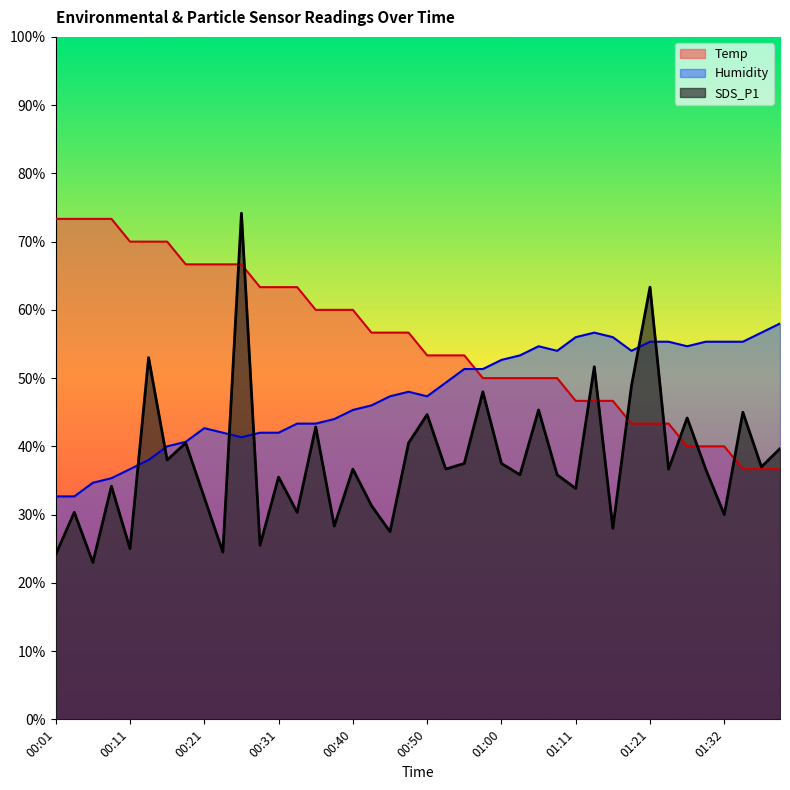

What is the lowest value of the Humidity series?

32.7